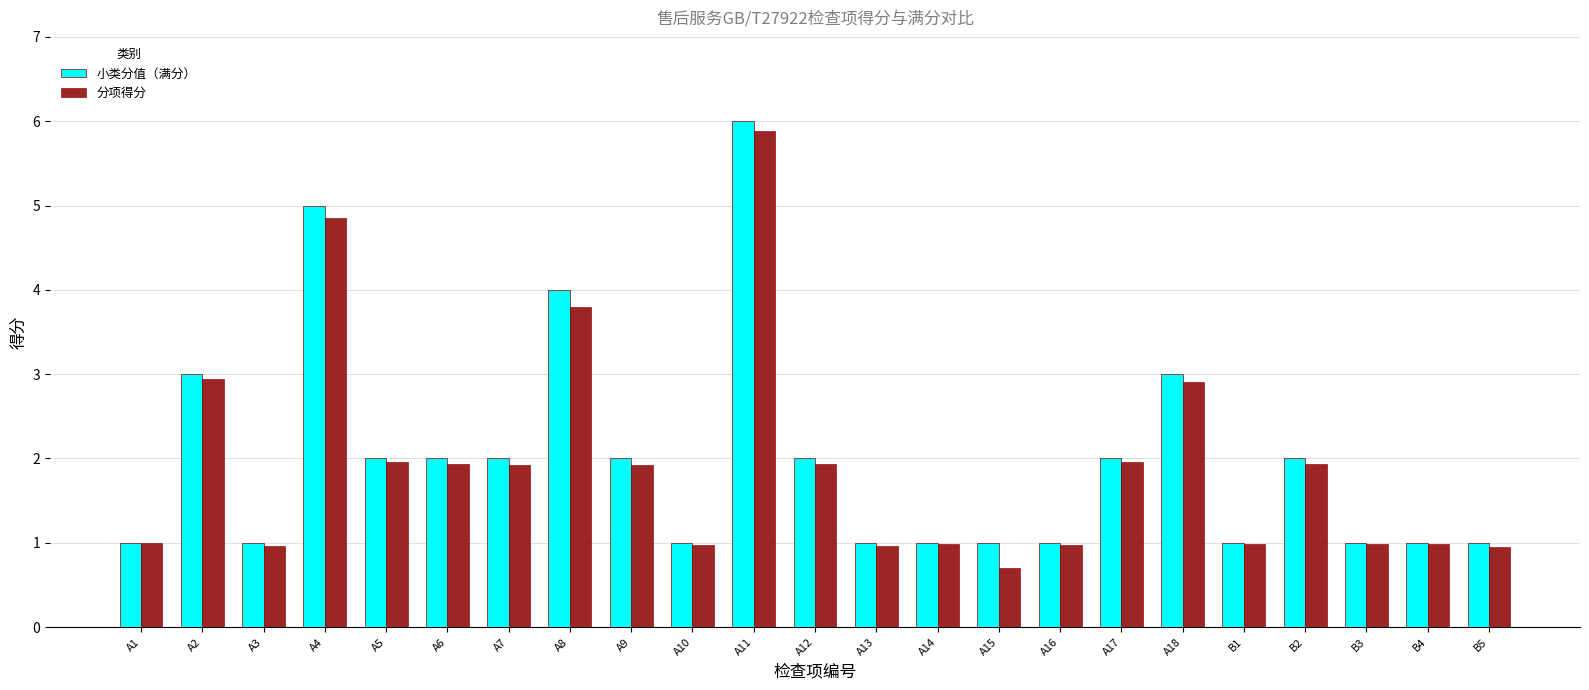

Which series has the largest range (max minus min)?

分项得分